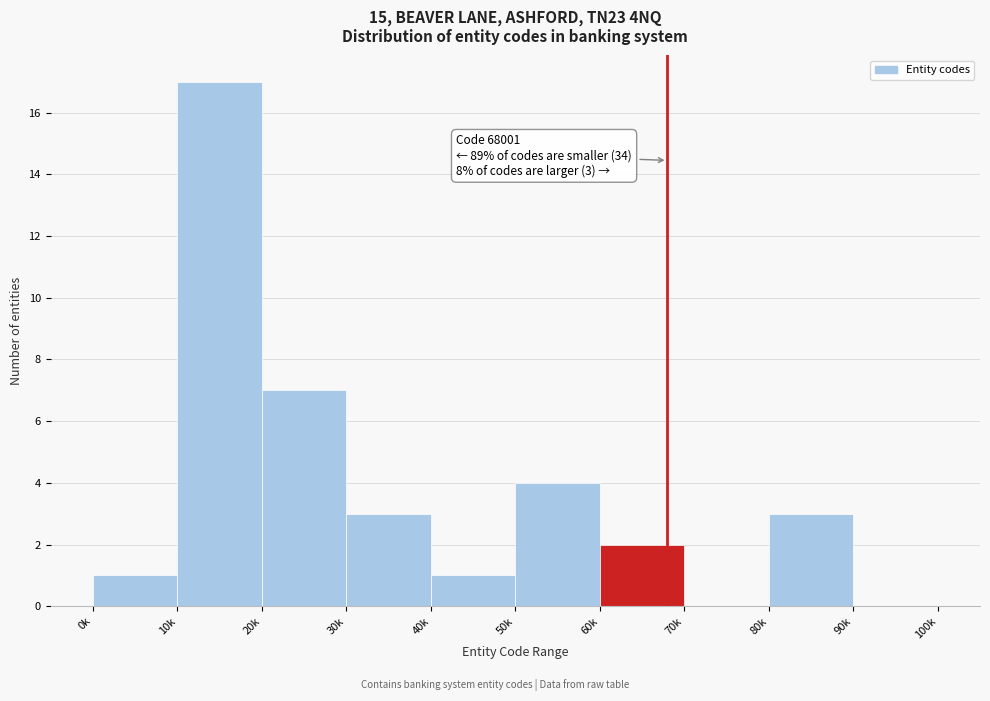

Reading right to left, list all the values displayed in this chart.

90k=0	80k=3	70k=0	60k=2	50k=4	40k=1	30k=3	20k=7	10k=17	0k=1